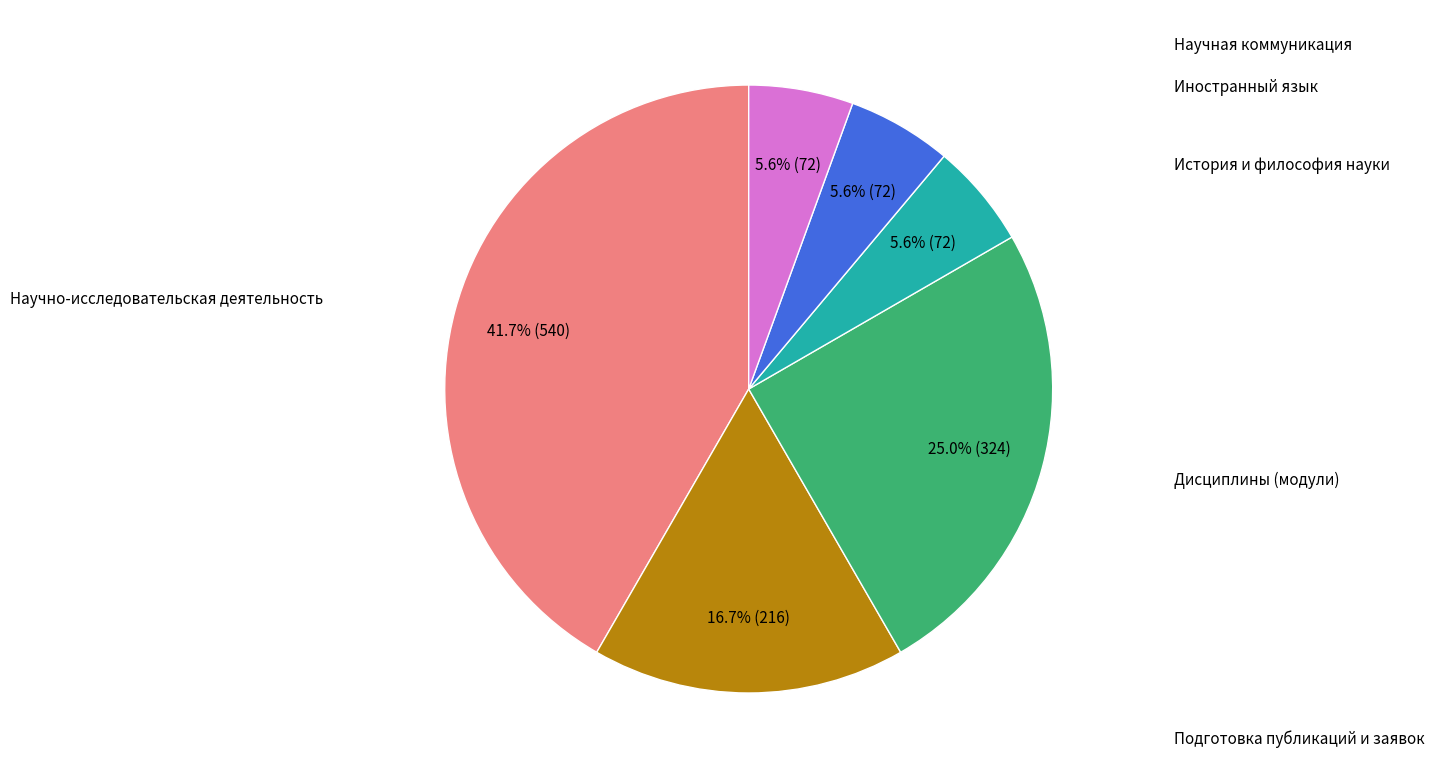

Which category has the smallest portion of the pie?

История и философия науки